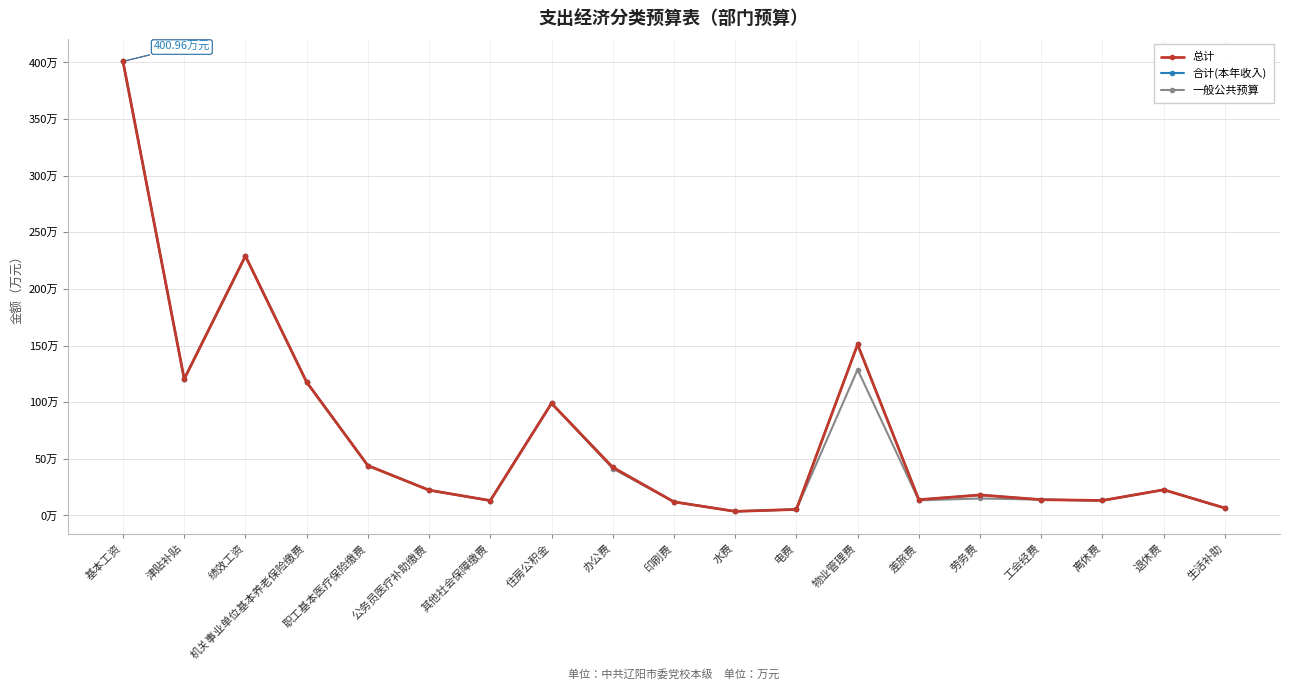

Is this an area chart (filled region under the line)?

No